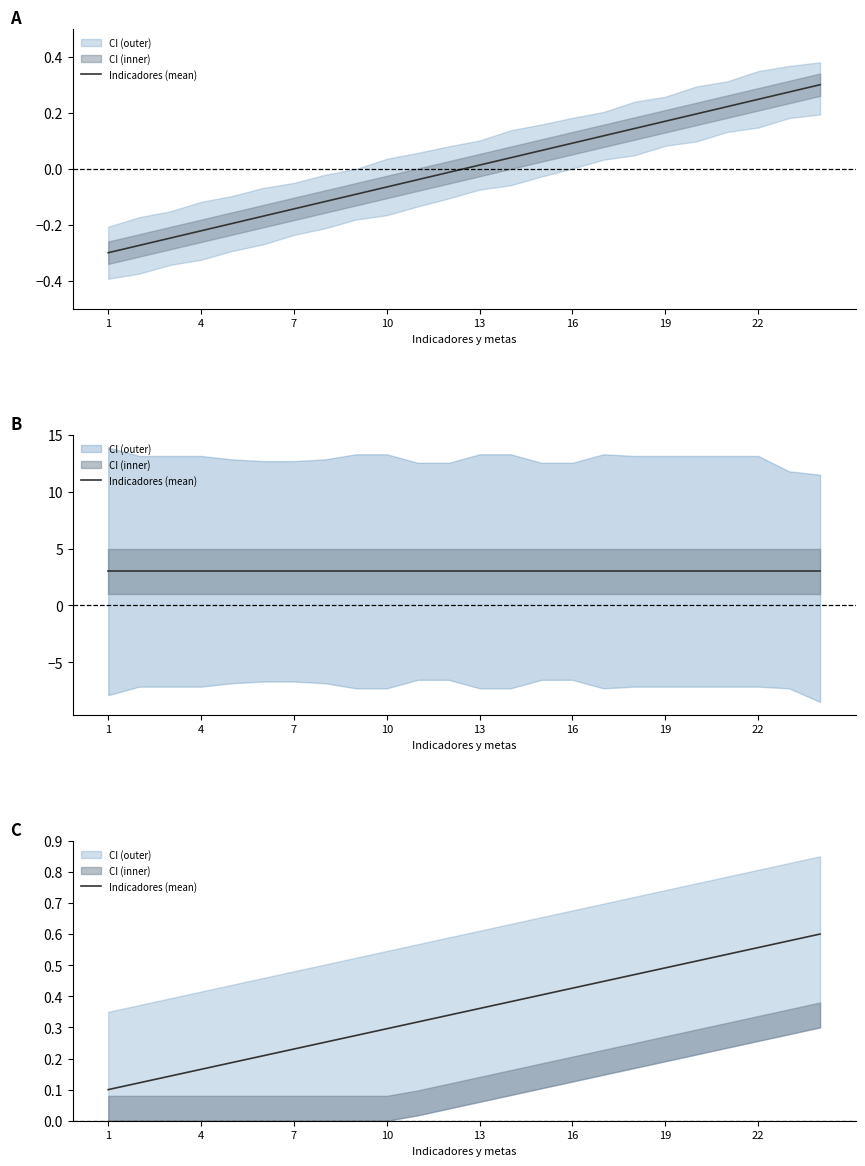

Which category has the lowest value across all series?

1